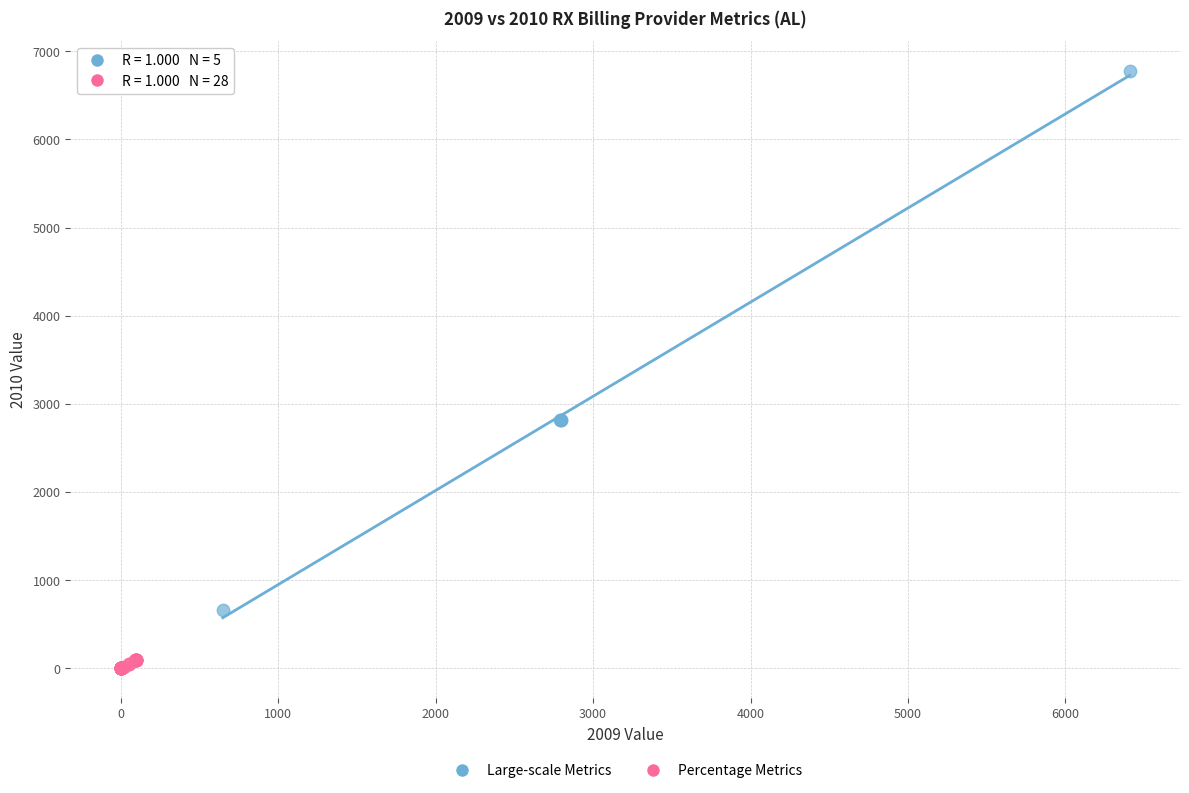

What are all the series names shown in the legend?

Large-scale Metrics, Percentage Metrics